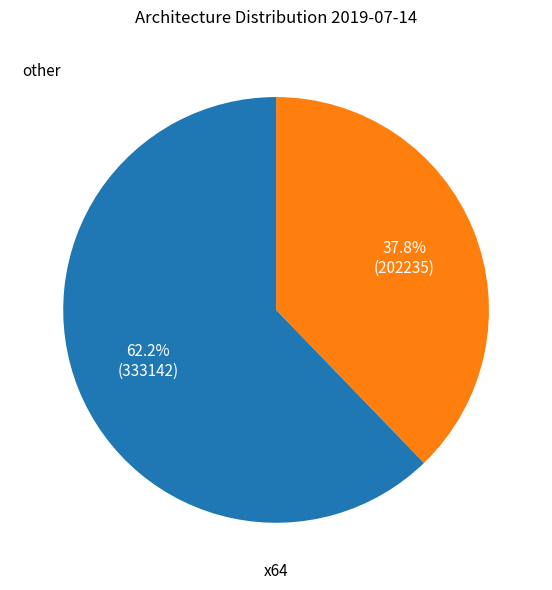

Is there any slice that represents more than half of the pie?

Yes